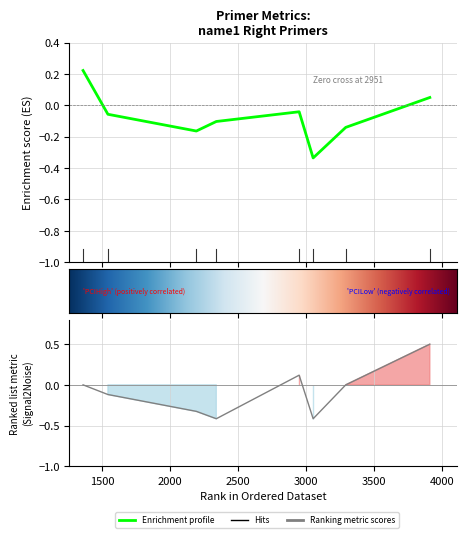

Reading right to left, what are all the values shown in this chart?

PRIMER_RIGHT_0_TM: 3913=0.1	3294=-0.1	3054=-0.3	2951=-0.0	2341=-0.1	2194=-0.2	1543=-0.1	1360=0.2
PRIMER_RIGHT_0_GC_PERCENT: 3913=0.5	3294=0.0	3054=-0.4	2951=0.1	2341=-0.4	2194=-0.3	1543=-0.1	1360=0.0